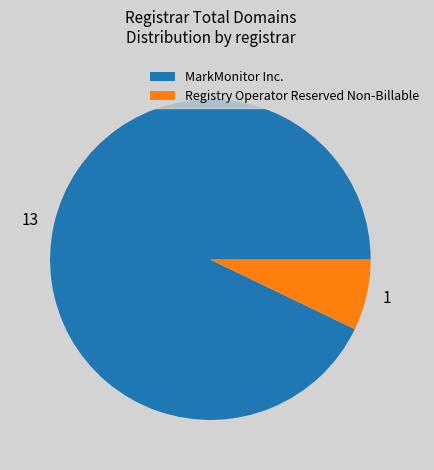

Does 1 account for over 50% of the chart?

No